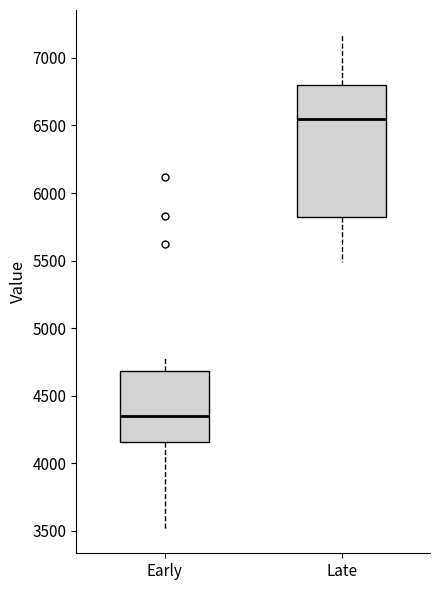

Reading left to right, transcribe this box plot: for each box, give where its median line is, the range the box spans, and where its two whiskers end, as read against the y-axis. The values are not printed on the chart, so give them approximately, as read against the axis.

Early: median 4350, box 4150 to 4700, whiskers 3500 to 4800
Late: median 6550, box 5800 to 6800, whiskers 5500 to 7150